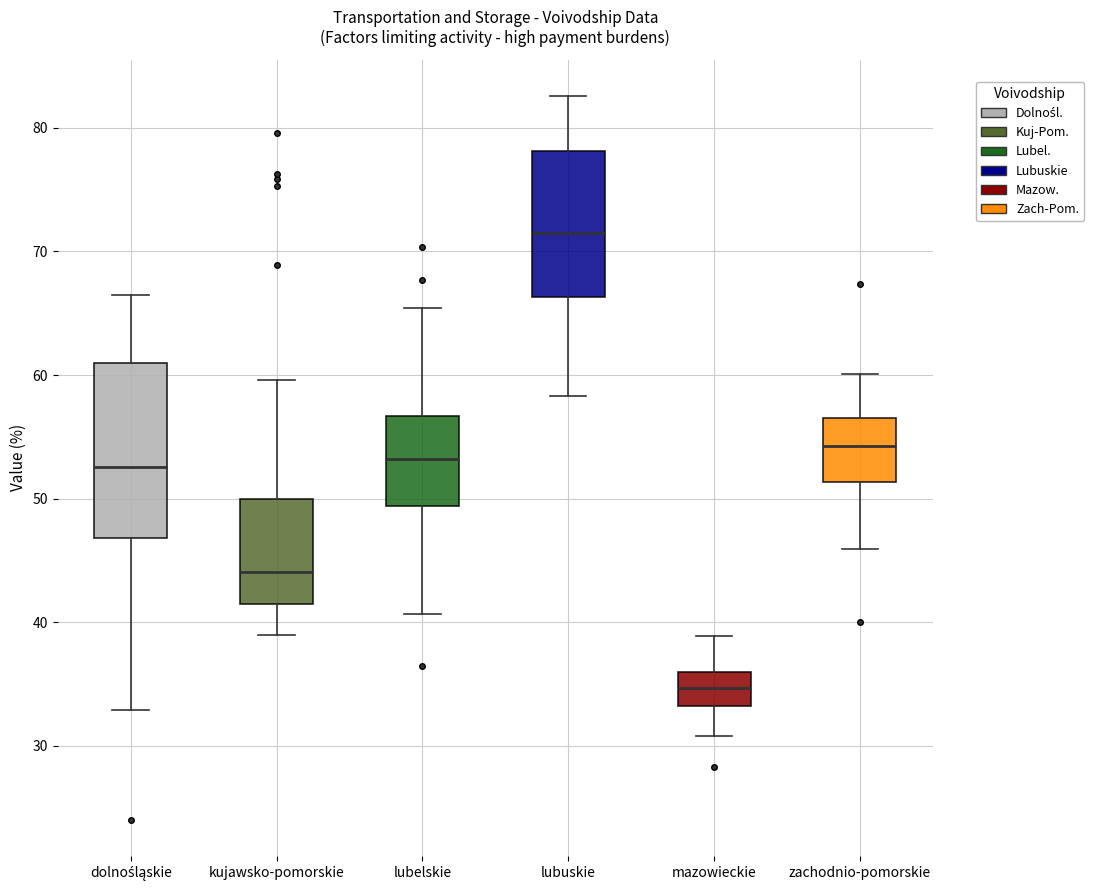

Reading left to right, read every box against the y-axis: the position of its median line, the range the box covers, and the ends of its whiskers. The values are not printed on the chart, so give them approximately, as read against the axis.

dolnośląskie: median 53, box 47 to 61, whiskers 33 to 67
kujawsko-pomorskie: median 44, box 42 to 50, whiskers 39 to 60
lubelskie: median 53, box 49 to 57, whiskers 41 to 65
lubuskie: median 72, box 66 to 78, whiskers 58 to 83
mazowieckie: median 35, box 33 to 36, whiskers 31 to 39
zachodnio-pomorskie: median 54, box 51 to 57, whiskers 46 to 60